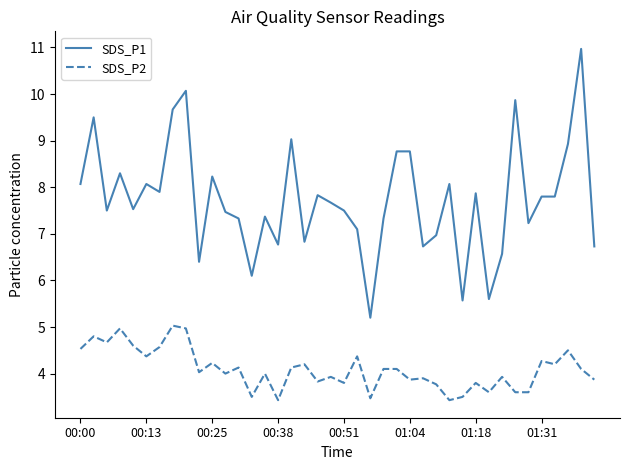

Which series has the largest total across all categories?

SDS_P1